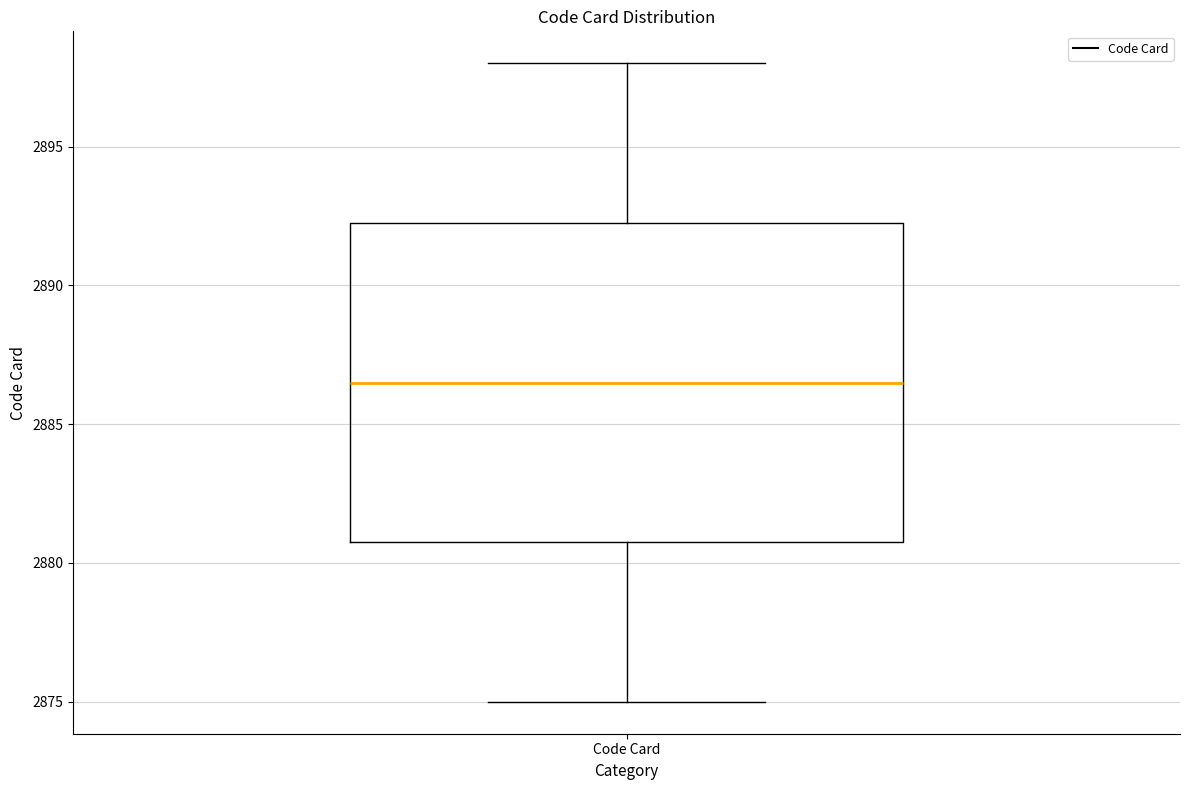

Where does the upper whisker of the box for Code Card end on the y-axis? The values are not printed on the chart, so give them approximately, as read against the axis.

2898.0